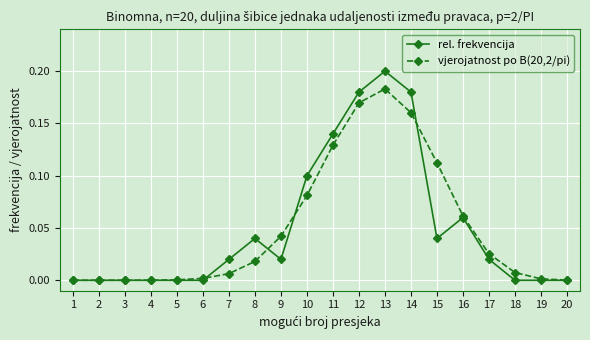

The vjerojatnost po B(20,2/pi) series shows 0.0 at 20. True or false?

True